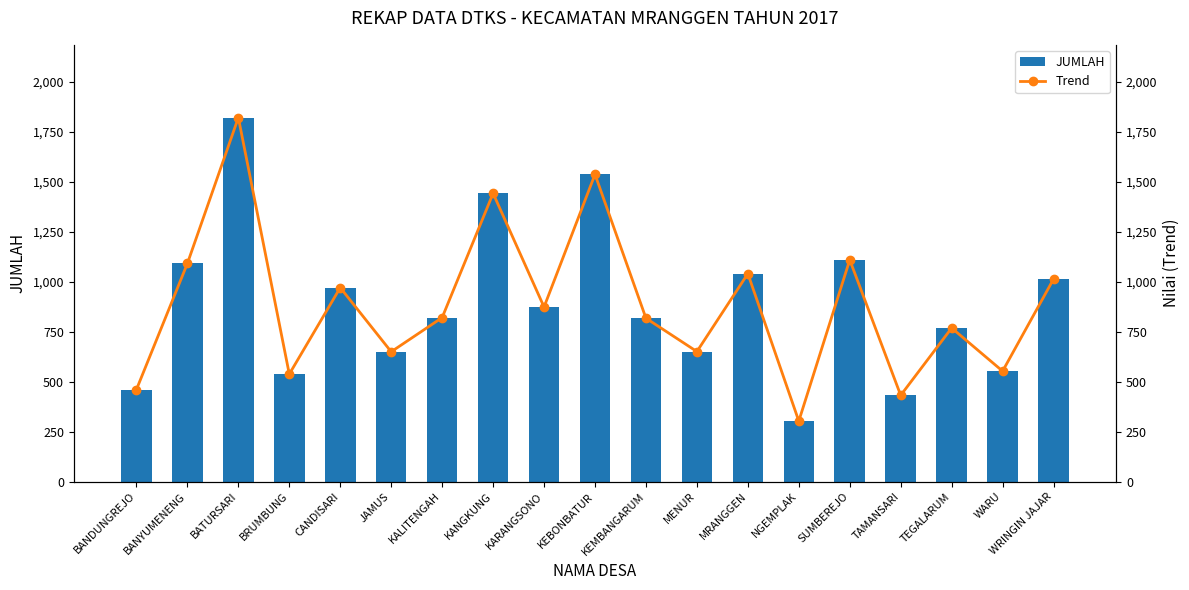

At how many categories does at least one series exceed 1697?

1